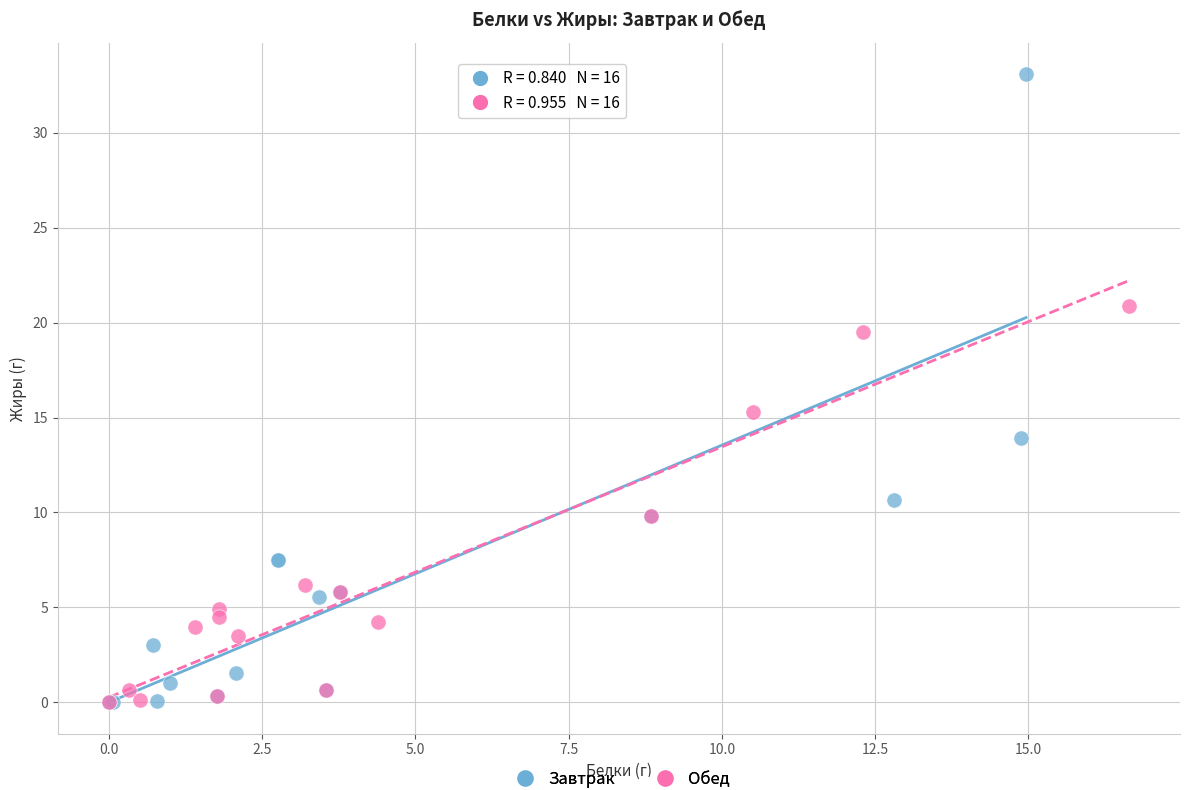

Which series contains the highest Y value?

Завтрак